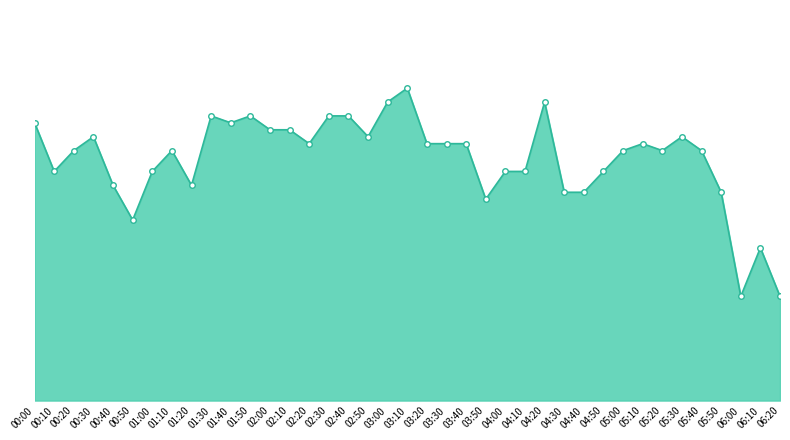

How many data points are above 3?

31